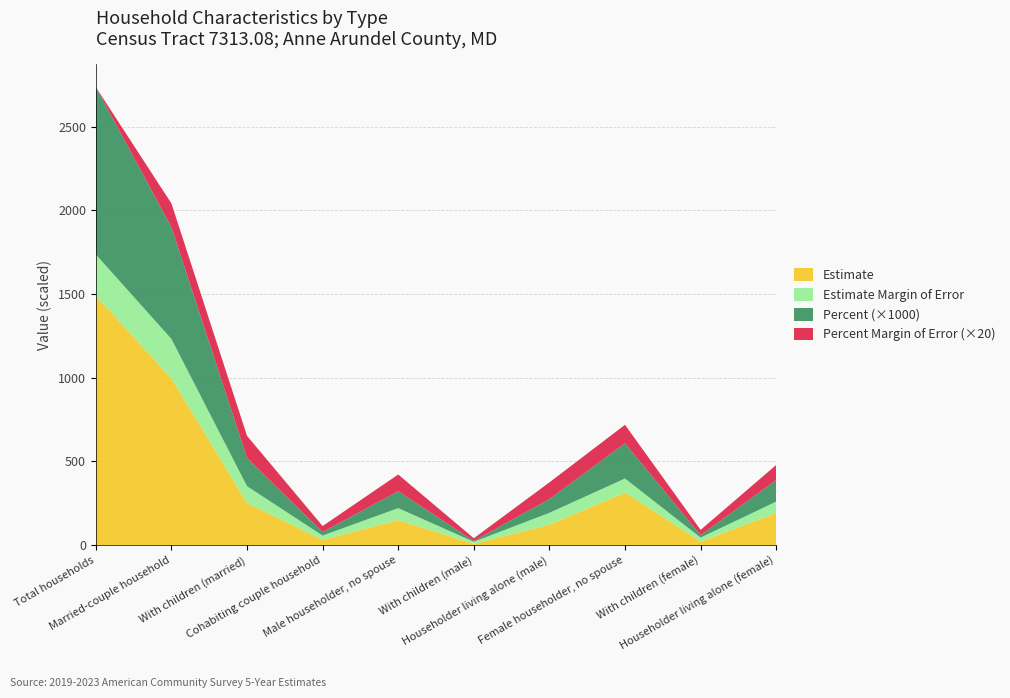

Reading right to left, transcribe all the data shown in this chart.

Estimate: Householder living alone (female)=192.0	With children (female)=21.0	Female householder, no spouse=314.0	Householder living alone (male)=122.0	With children (male)=8.0	Male householder, no spouse=150.0	Cohabiting couple household=31.0	With children (married)=252.0	Married-couple household=996.0	Total households=1491.0
Estimate Margin of Error: Householder living alone (female)=68.0	With children (female)=24.0	Female householder, no spouse=84.0	Householder living alone (male)=71.0	With children (male)=12.0	Male householder, no spouse=71.0	Cohabiting couple household=26.0	With children (married)=100.0	Married-couple household=236.0	Total households=246.0
Percent: Householder living alone (female)=0.1	With children (female)=0.0	Female householder, no spouse=0.2	Householder living alone (male)=0.1	With children (male)=0.0	Male householder, no spouse=0.1	Cohabiting couple household=0.0	With children (married)=0.2	Married-couple household=0.7	Total households=1.0
Percent Margin of Error: Householder living alone (female)=4.5	With children (female)=1.6	Female householder, no spouse=5.5	Householder living alone (male)=5.0	With children (male)=0.8	Male householder, no spouse=5.0	Cohabiting couple household=1.8	With children (married)=6.6	Married-couple household=7.1	Total households=0.0